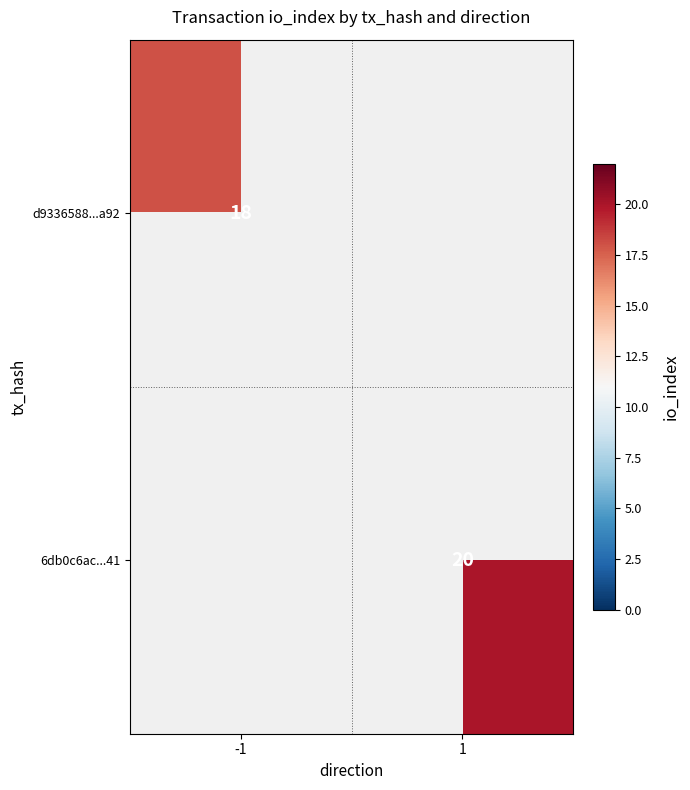

The d9336588...a92 series shows 18 at -1. True or false?

True